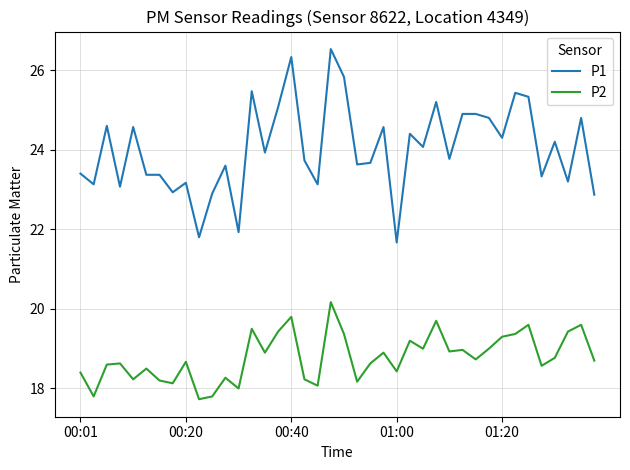

Rank the series by their maximum value, from highest to lowest.

P1, P2